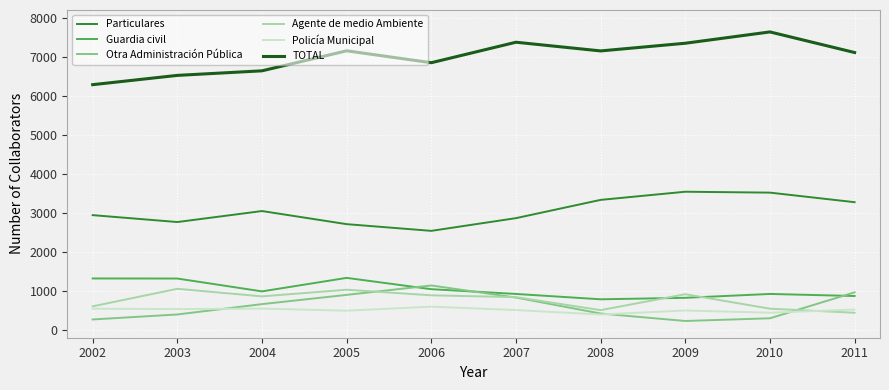

The value of Particulares at 2007 is 2865. True or false?

True